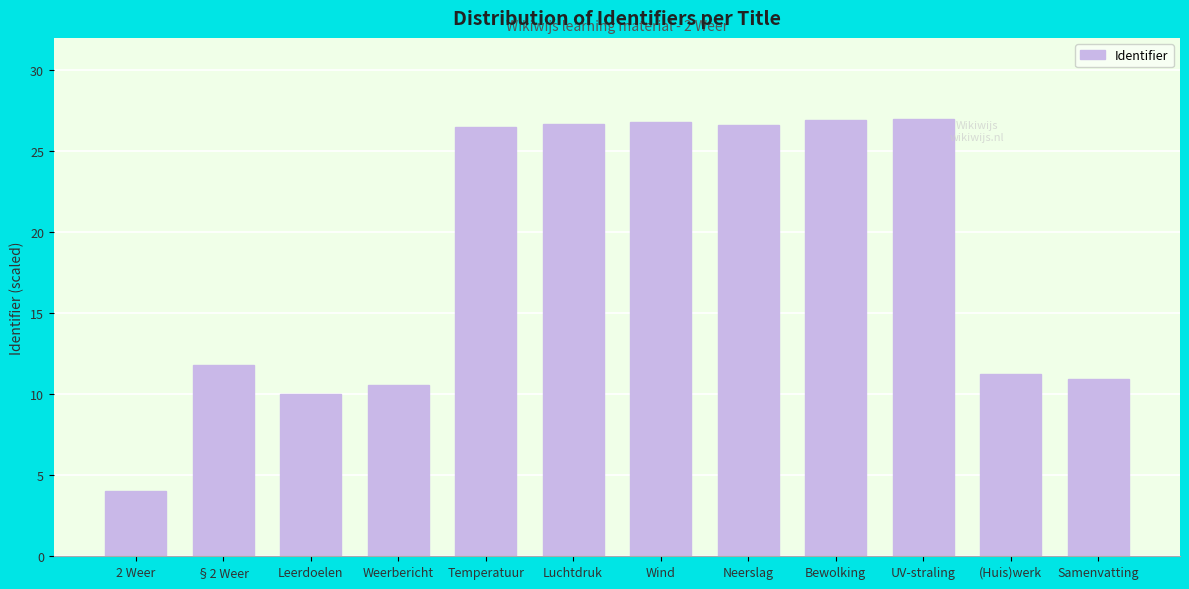

What is the ratio of the value at Luchtdruk to the value at Weerbericht?

2.5